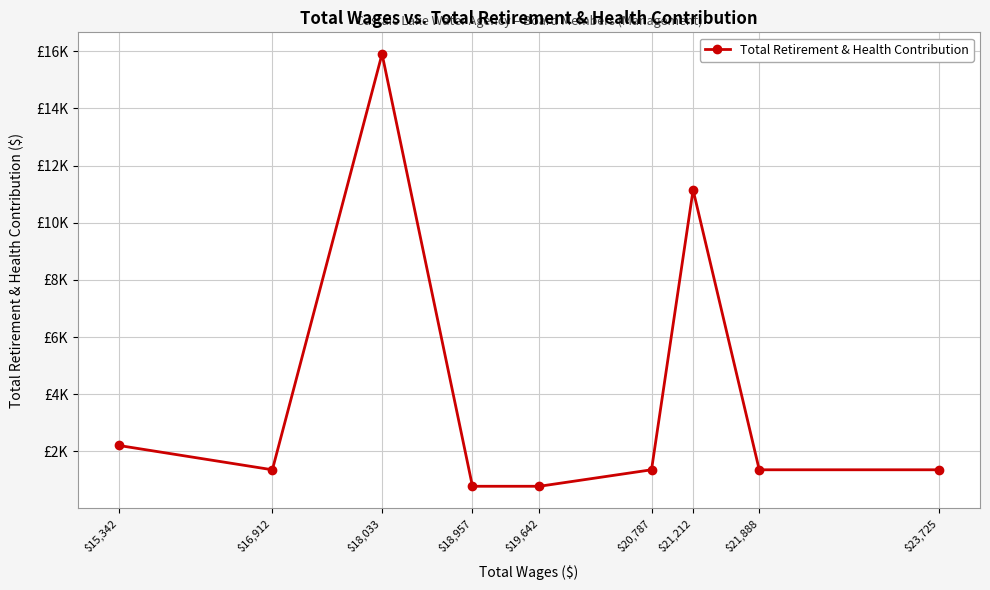

What is the minimum value shown in the chart?

778